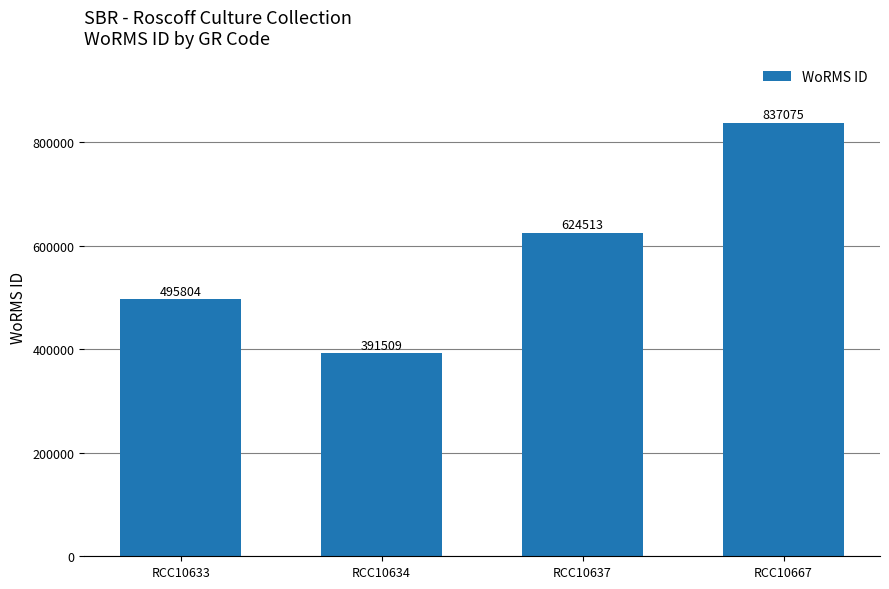

Where is the data nearest to the value 614292?

RCC10637